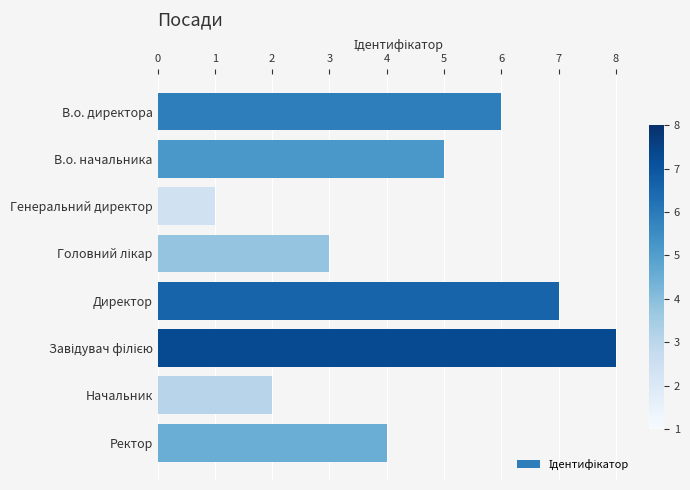

Which has a higher value, В.о. начальника or Ректор?

В.о. начальника